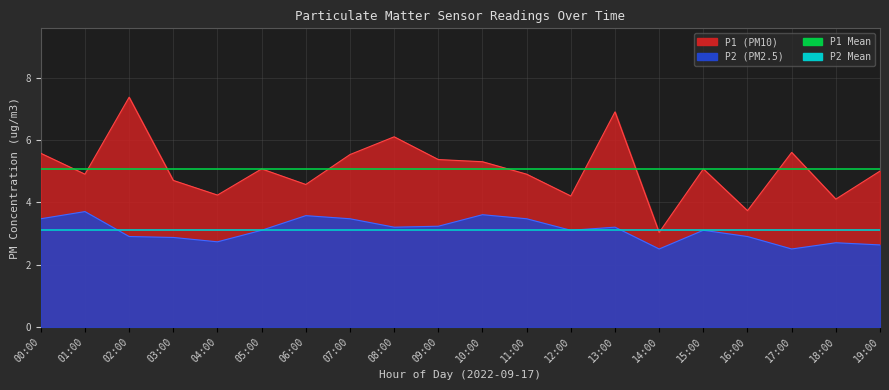

The value of P2 Mean at 00:00 is 3.1. True or false?

True